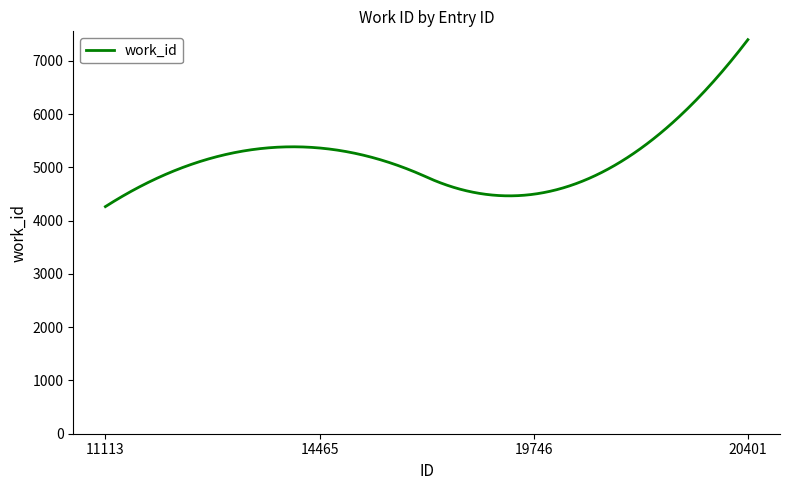

What is the difference between the maximum and minimum values?

3135.0